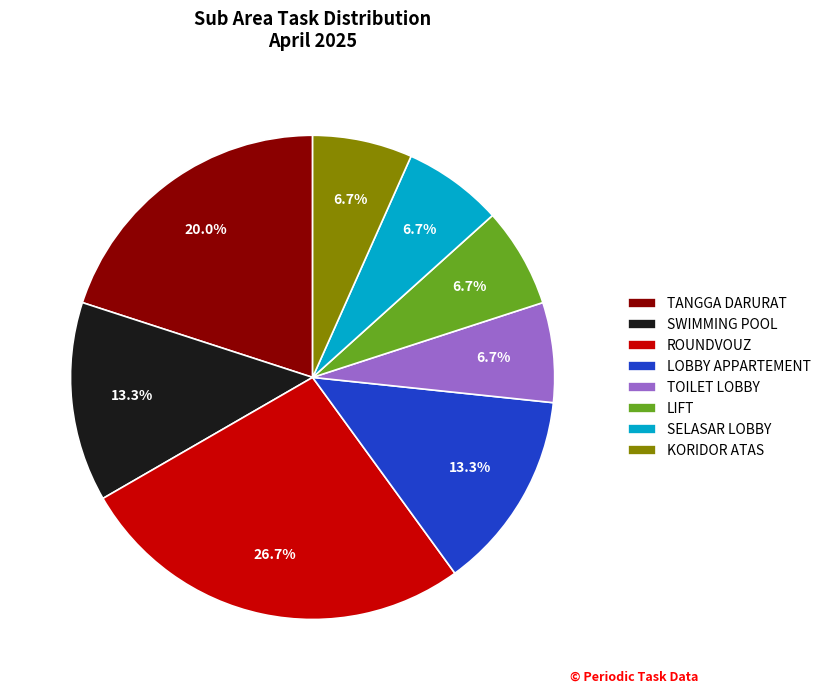

Approximately how many times larger is the value at ROUNDVOUZ compared to LIFT?

4.0